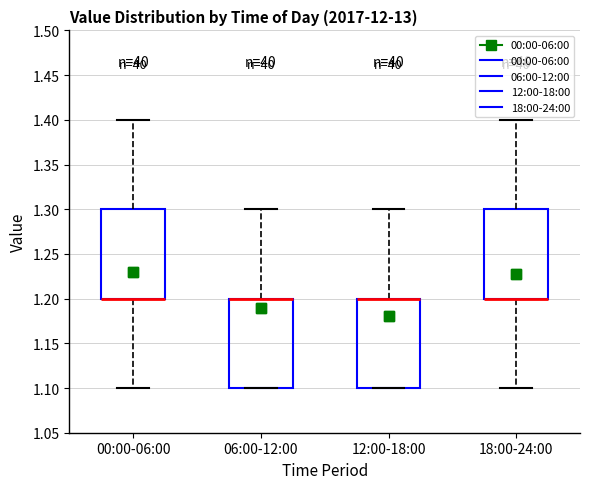

Where does the upper whisker of the box for 00:00-06:00 end on the y-axis? The values are not printed on the chart, so give them approximately, as read against the axis.

1.4